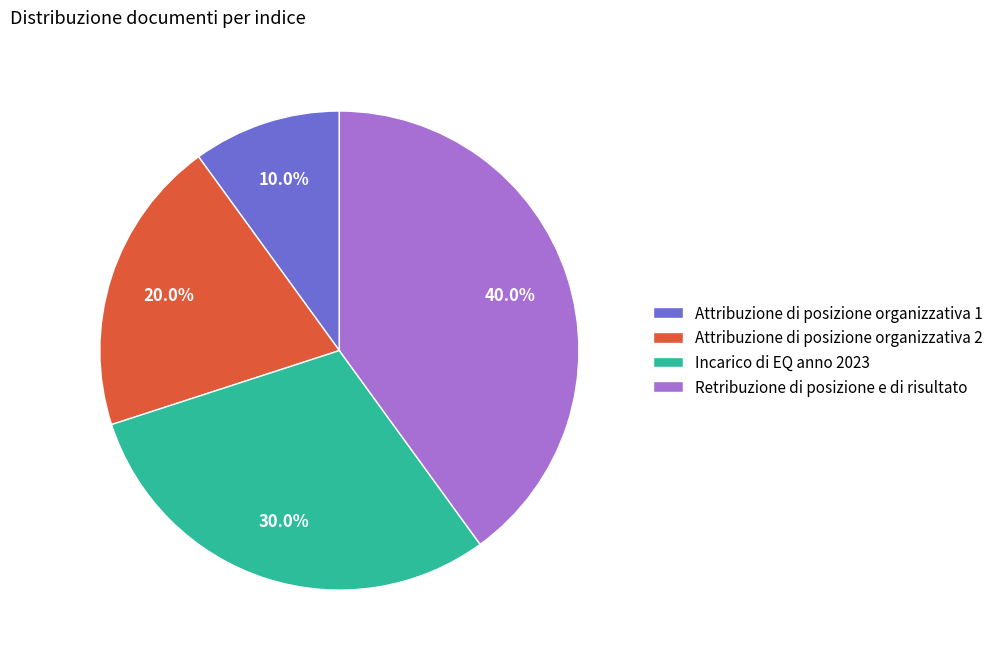

Approximately how many times larger is the value at Incarico di EQ anno 2023 compared to Attribuzione di posizione organizzativa 1?

3.0